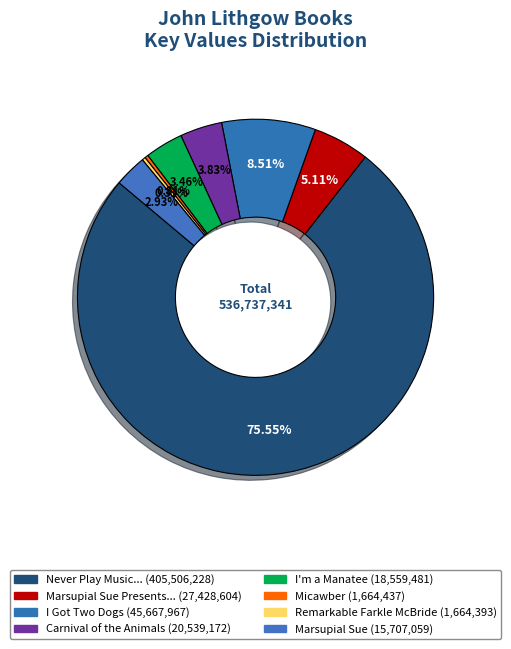

How many slices are in this pie chart?

8